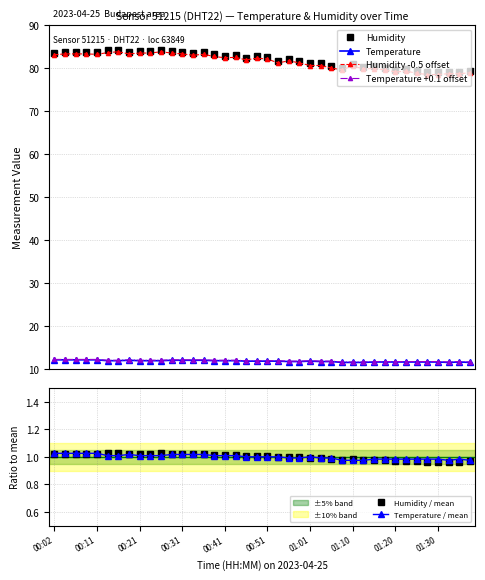

What value does the Humidity / mean series have at 10?

1.0